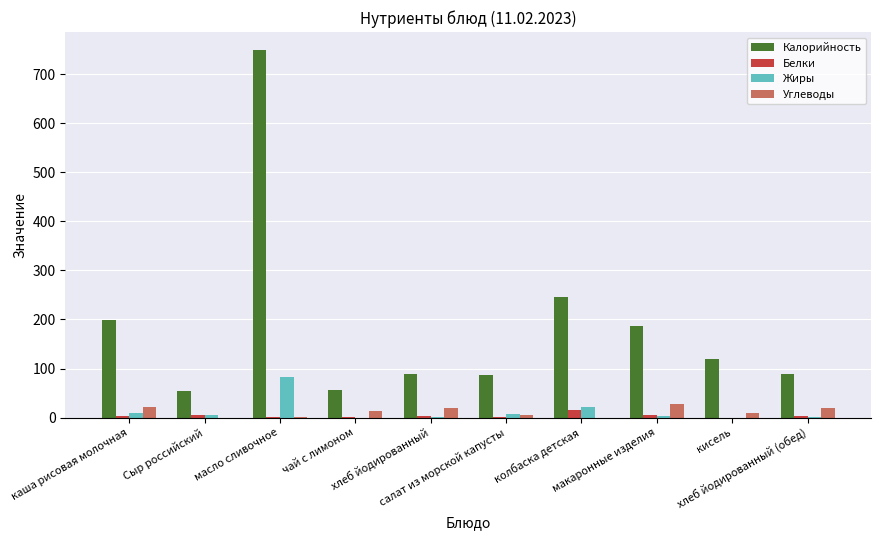

What is the maximum value for Белки?

16.0